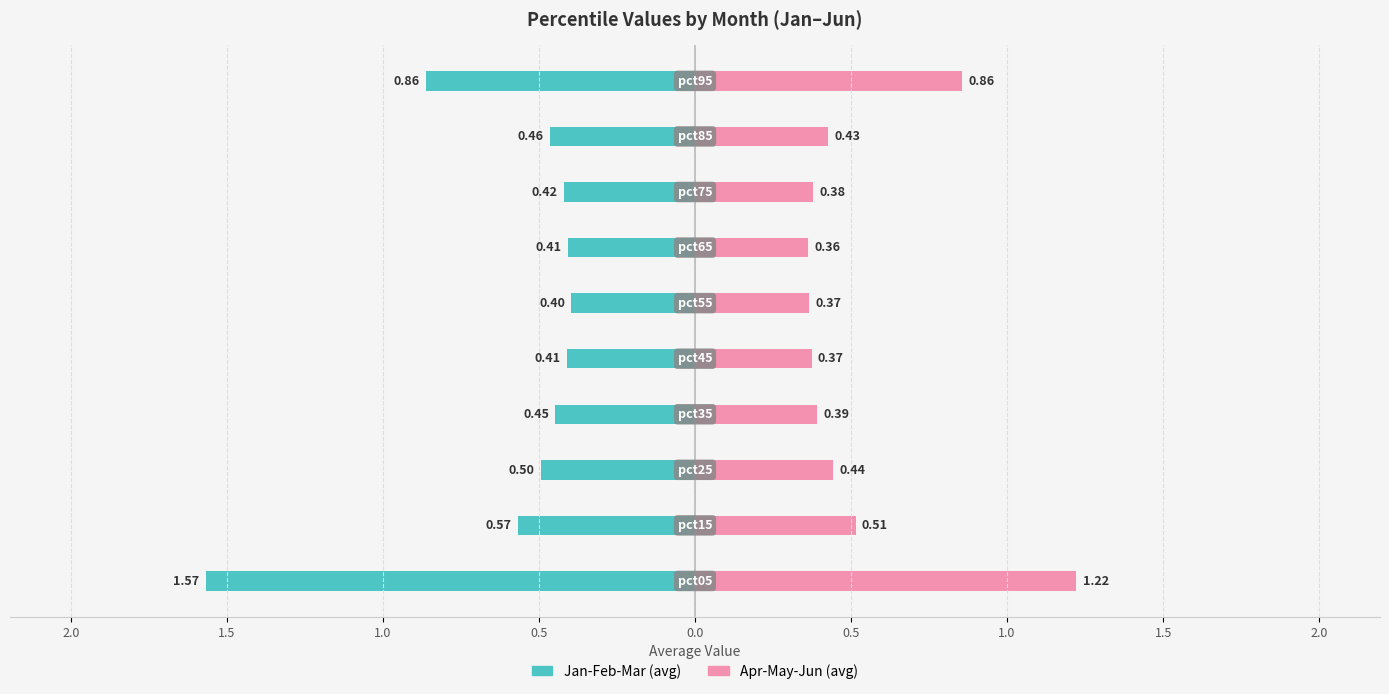

What is the value of the Apr-May-Jun (avg) bar at the 2nd from the left?

0.5